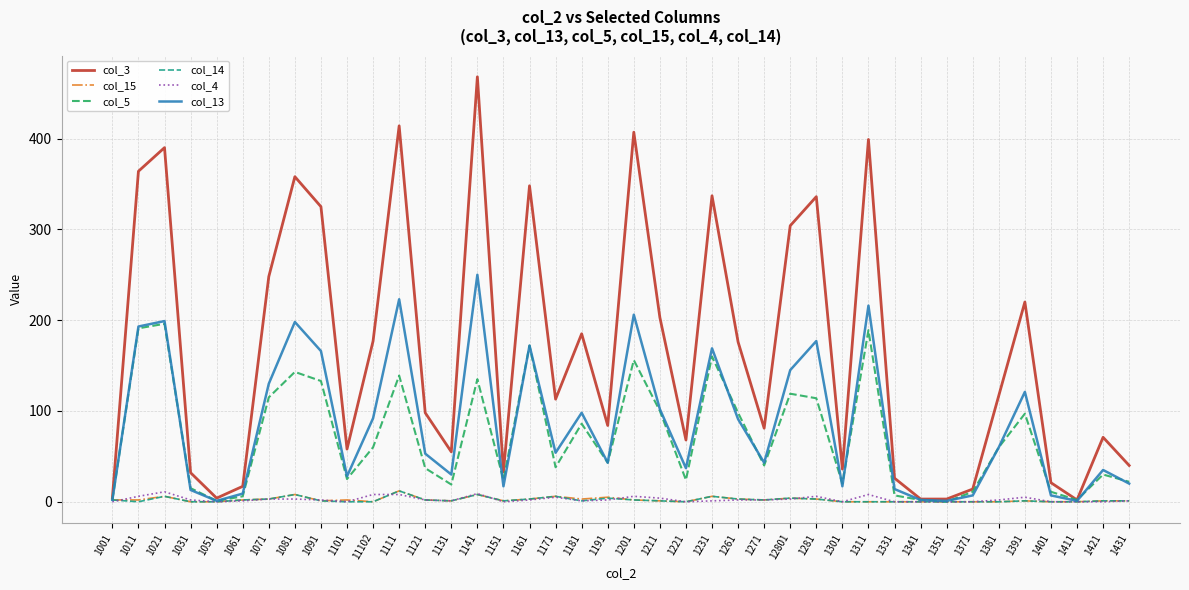

Is it true that col_3 equals 399 at 1311?

True